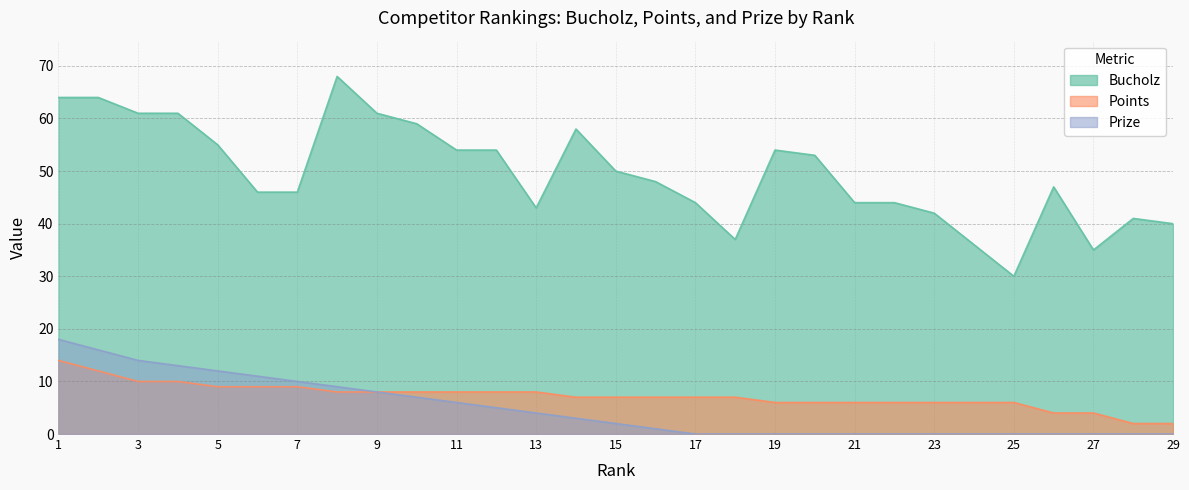

What are all the series names shown in the legend?

Bucholz, Points, Prize